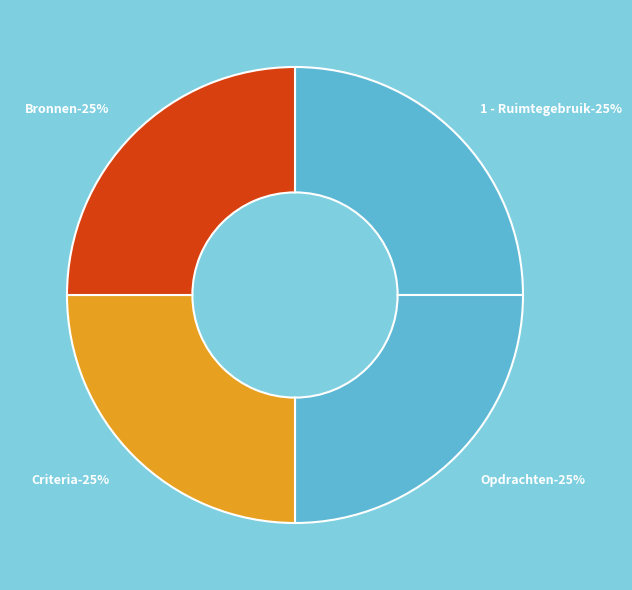

What is the total percentage of Bronnen and Opdrachten?

50.0%